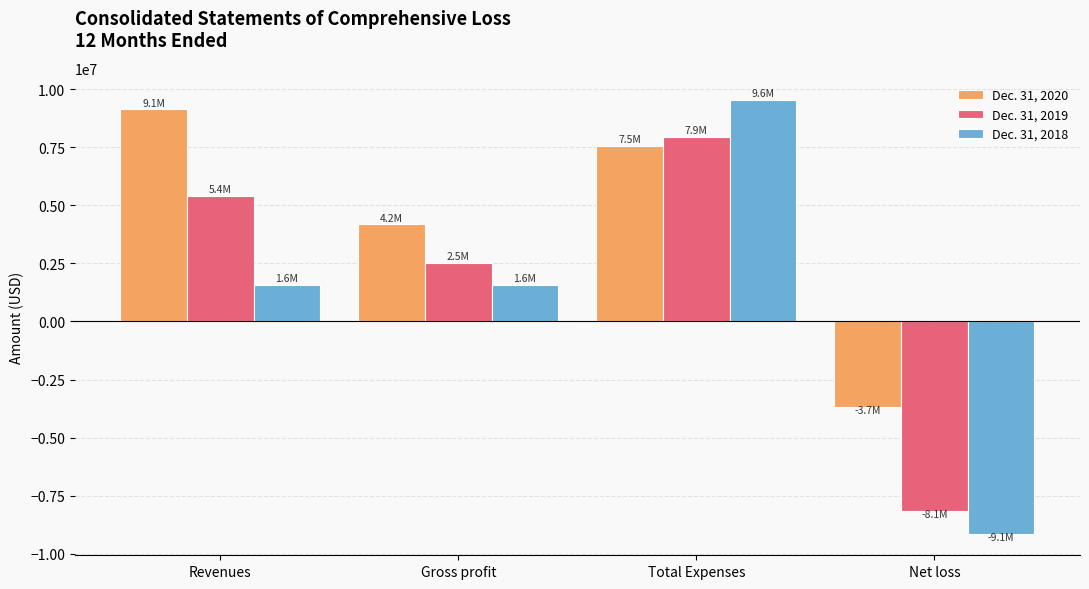

How many series are shown in this chart?

3